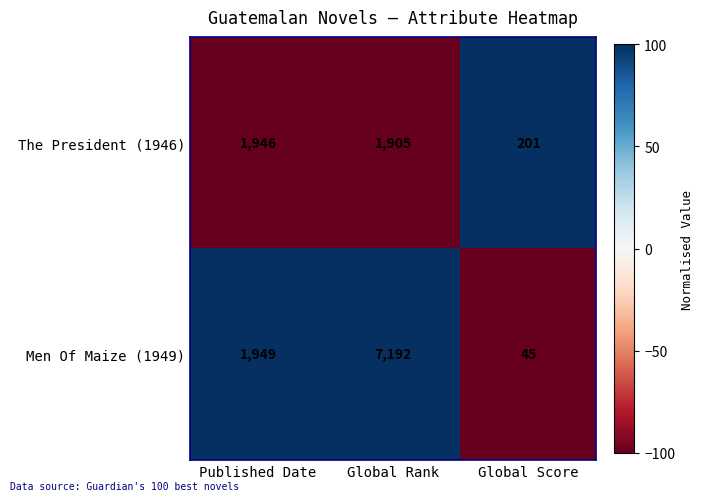

What is the minimum value shown in the chart?

45